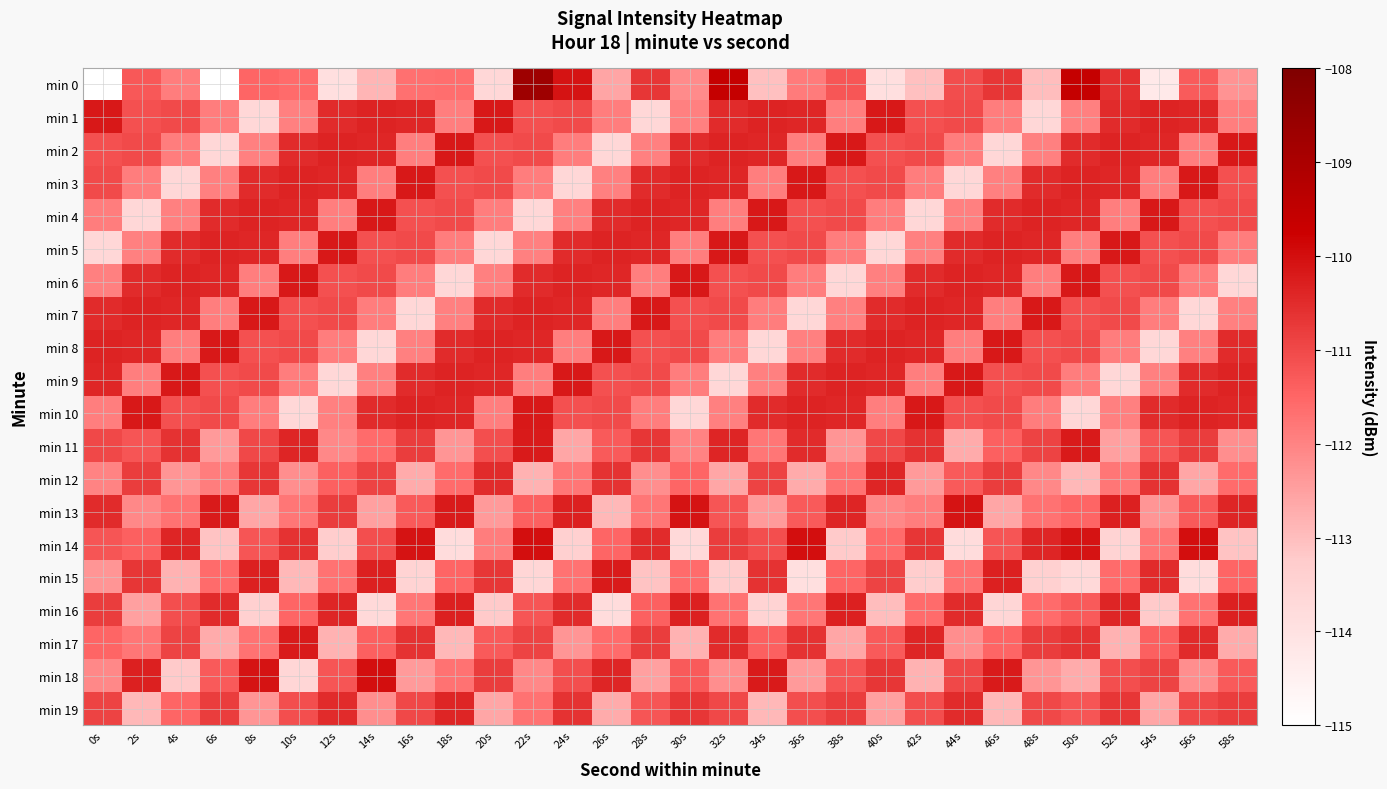

List the series in order of their peak value, lowest first.

min 12, min 19, min 16, min 11, min 15, min 17, min 1, min 2, min 3, min 4, min 5, min 6, min 7, min 8, min 9, min 10, min 13, min 14, min 18, min 0